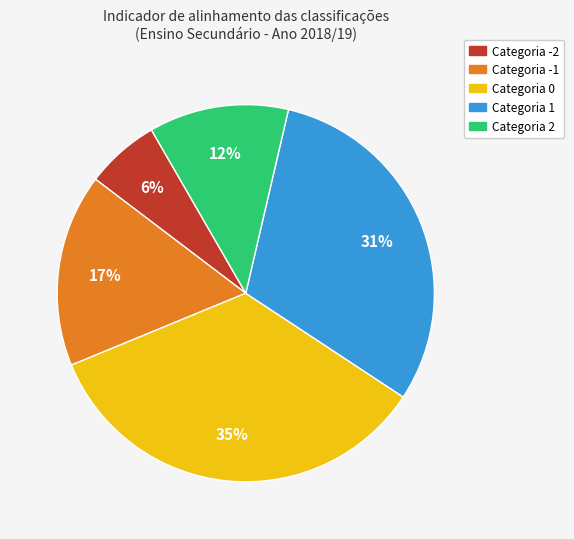

To the nearest percent, what is the difference between the Categoria 1 and Categoria 0 slice percentages?

4%